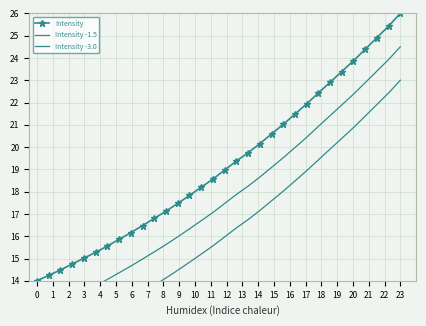

What is the highest value of the Intensity series?

26.0